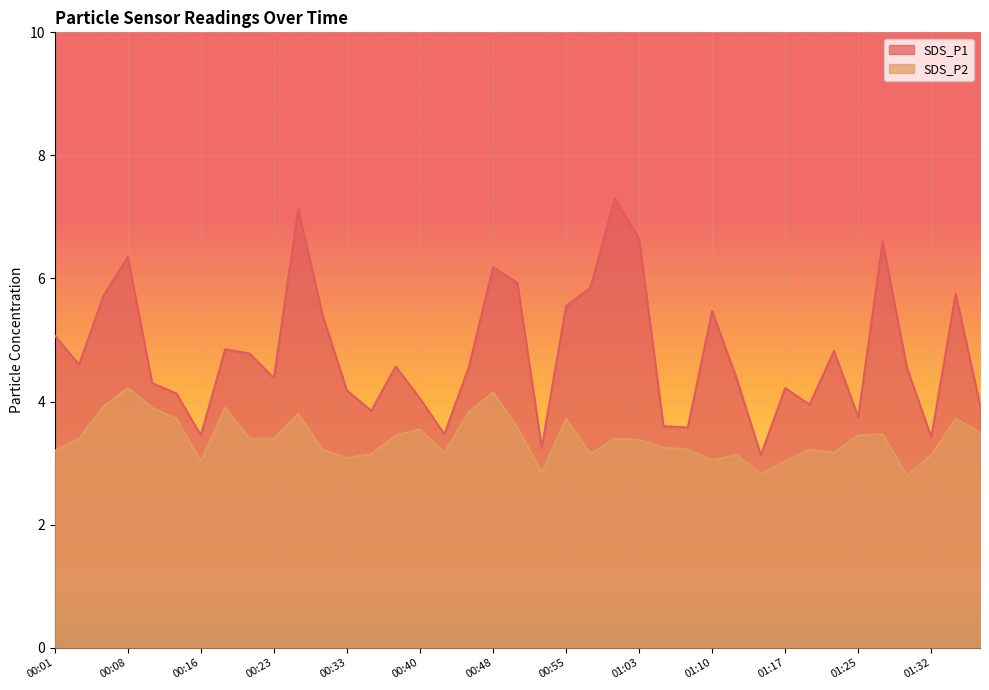

What is the sum of the SDS_P1 values at 00:45 and 01:37?

8.5